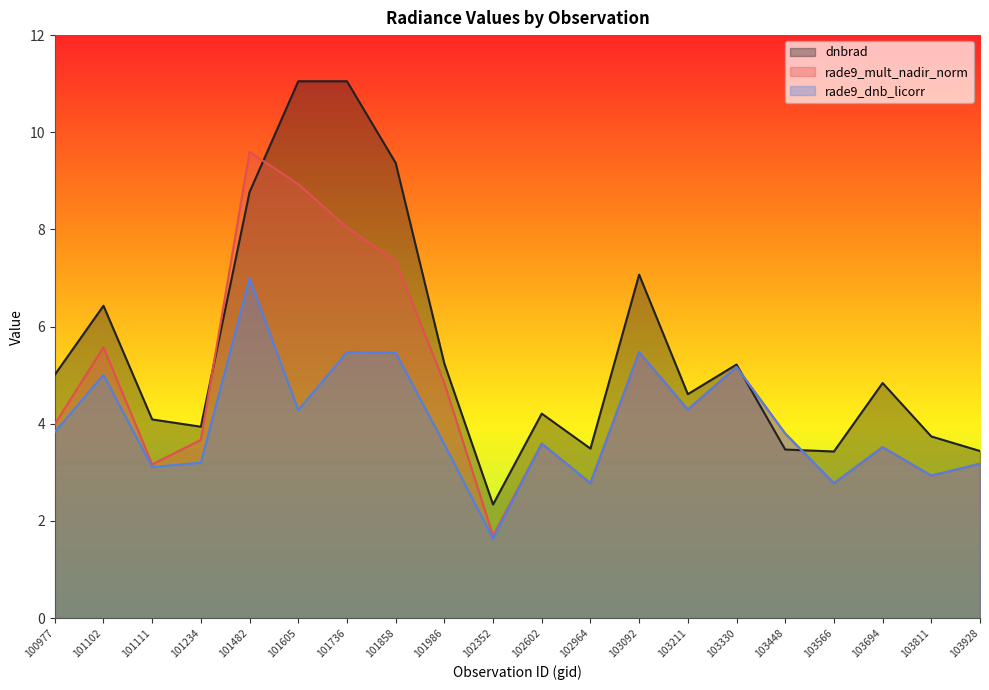

How many times do rade9_dnb_licorr and dnbrad cross each other?

2